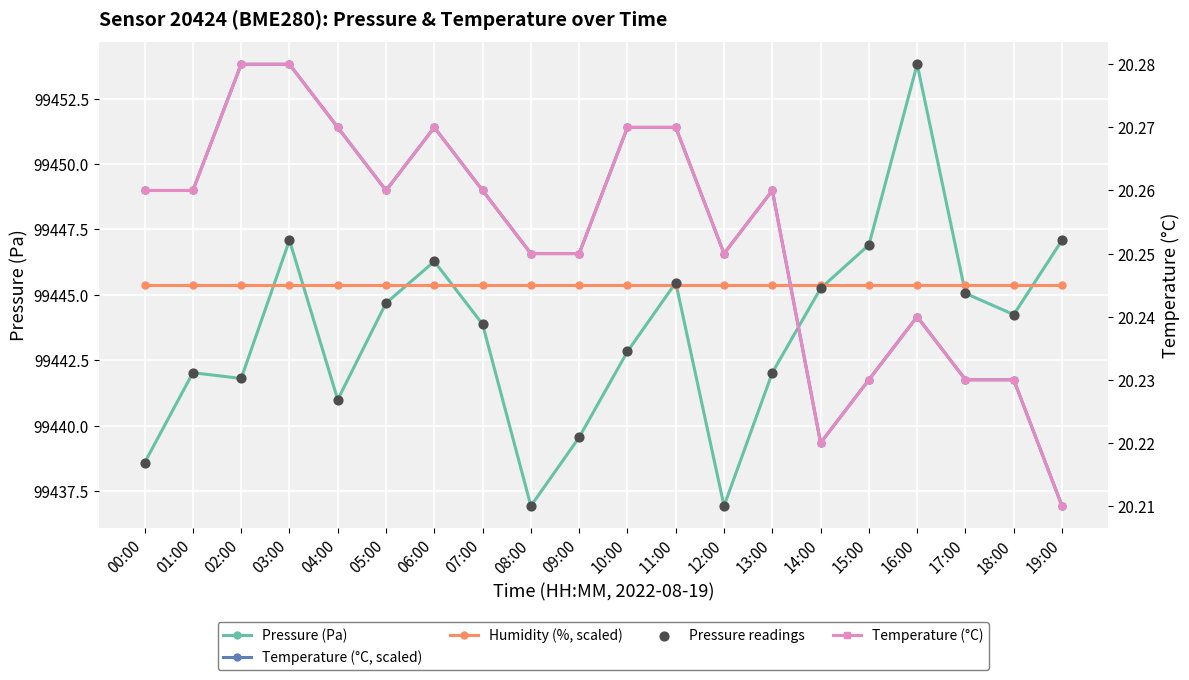

At how many categories does at least one series exceed 80186?

20